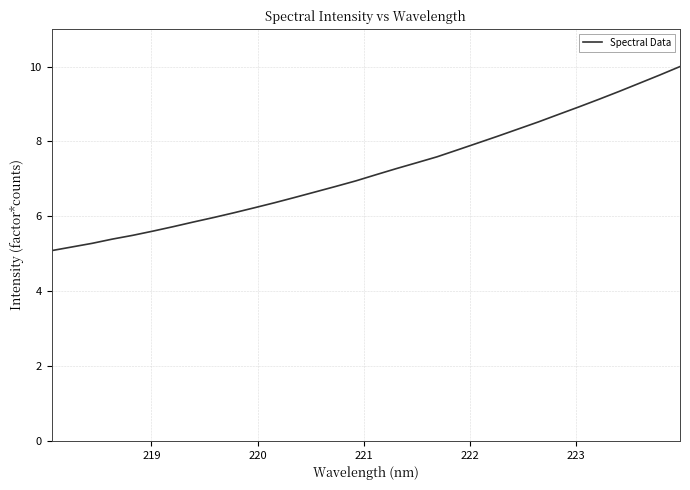

What is the difference between the maximum and minimum values?

4.9